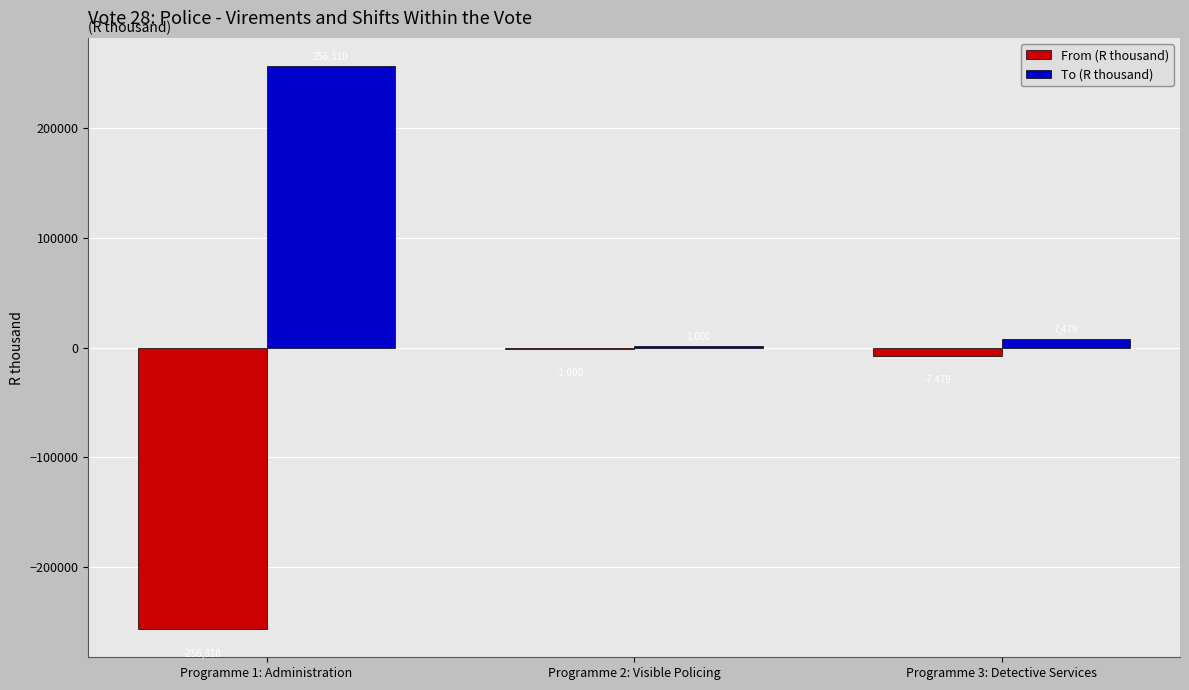

The value of To (R thousand) at Programme 1: Administration is 369782. True or false?

False